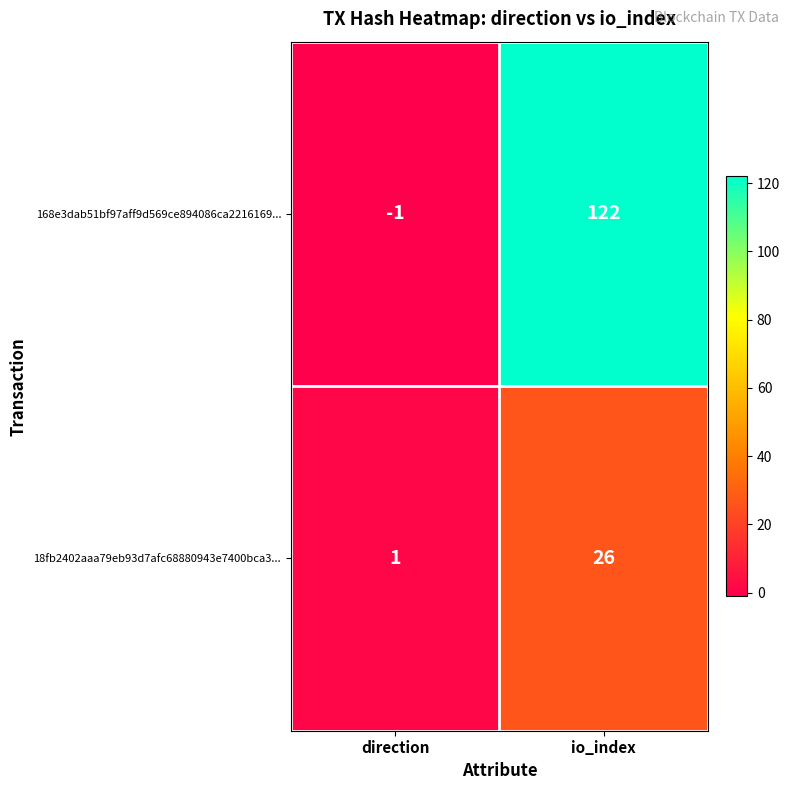

Between direction and io_index, which series saw the biggest shift?

168e3dab51bf97aff9d569ce894086ca2216169...